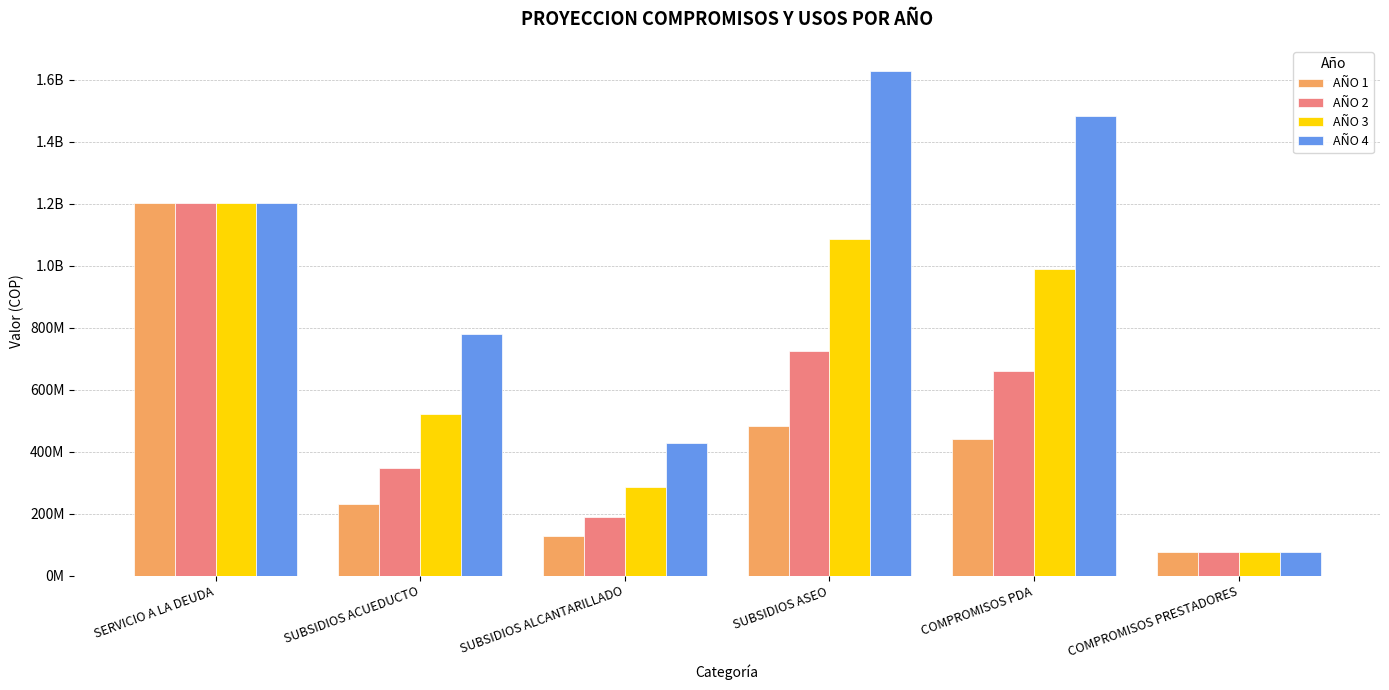

True or false: AÑO 3 has a value of 489444665 at SUBSIDIOS ALCANTARILLADO.

False